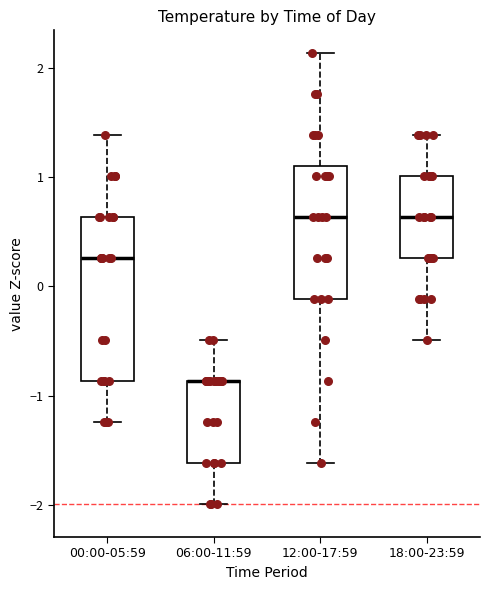

Reading left to right, transcribe this box plot: for each box, give where its median line is, the range the box spans, and where its two whiskers end, as read against the y-axis. The values are not printed on the chart, so give them approximately, as read against the axis.

00:00-05:59: median 0.3, box -0.9 to 0.6, whiskers -1.2 to 1.4
06:00-11:59: median -0.9 (drawn on the box's upper edge), box -1.6 to -0.9, whiskers -2.0 to -0.5
12:00-17:59: median 0.6, box -0.1 to 1.1, whiskers -1.6 to 2.1
18:00-23:59: median 0.6, box 0.3 to 1.0, whiskers -0.5 to 1.4